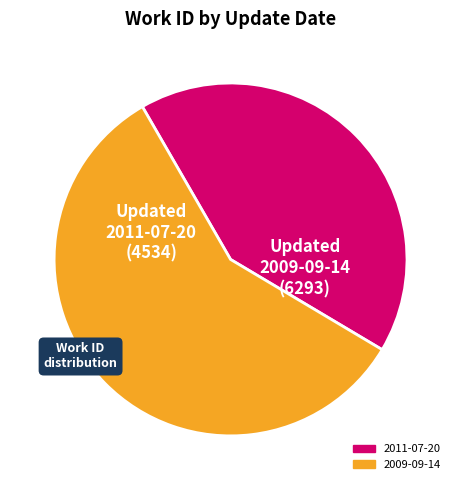

How many segments does this pie chart have?

2